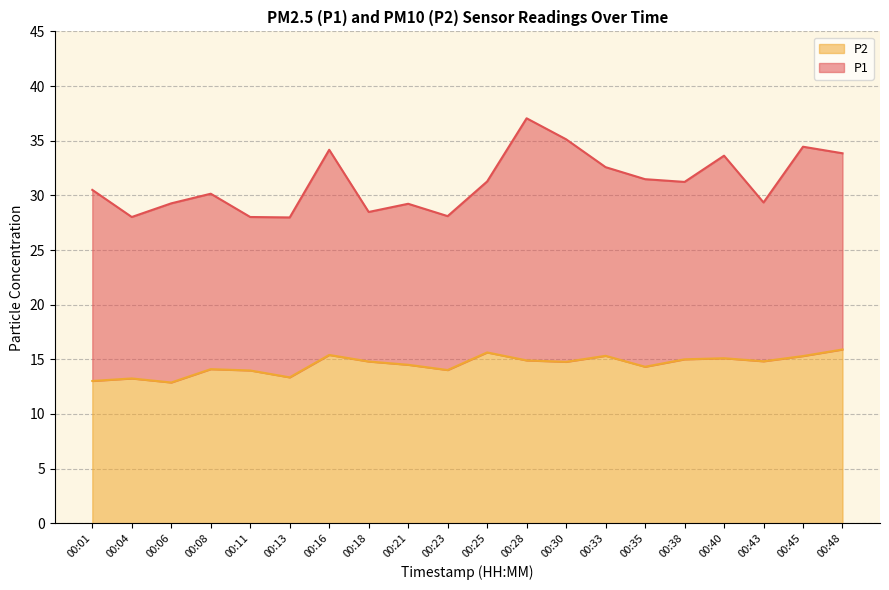

At how many categories does at least one series exceed 33?

6